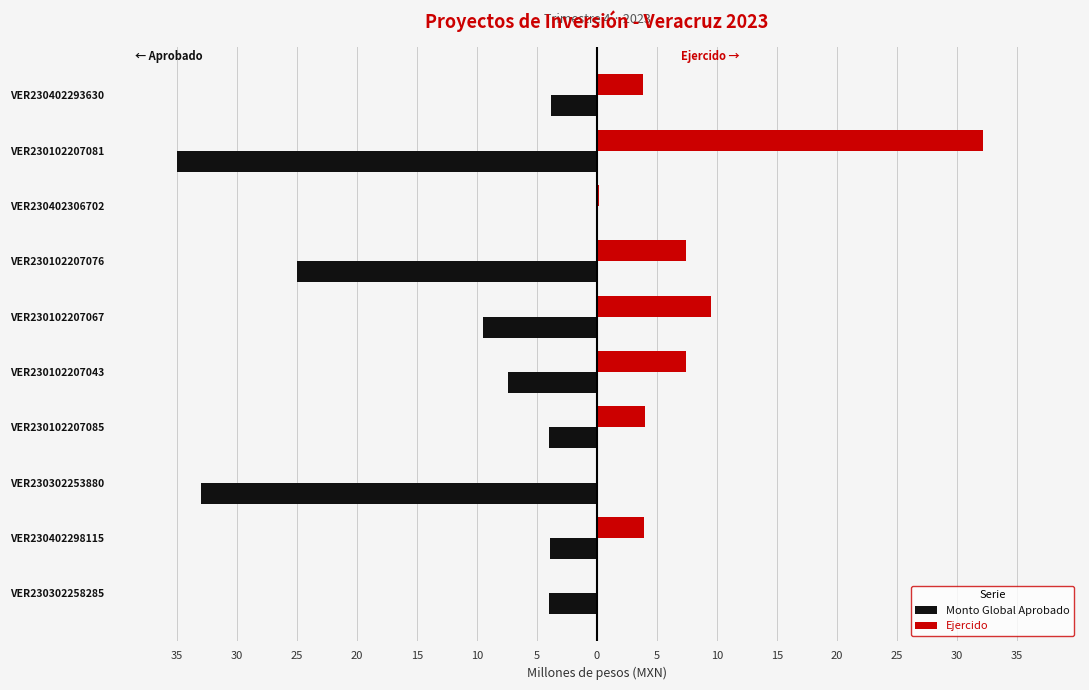

What are all the series names shown in the legend?

Monto Global Aprobado, Ejercido